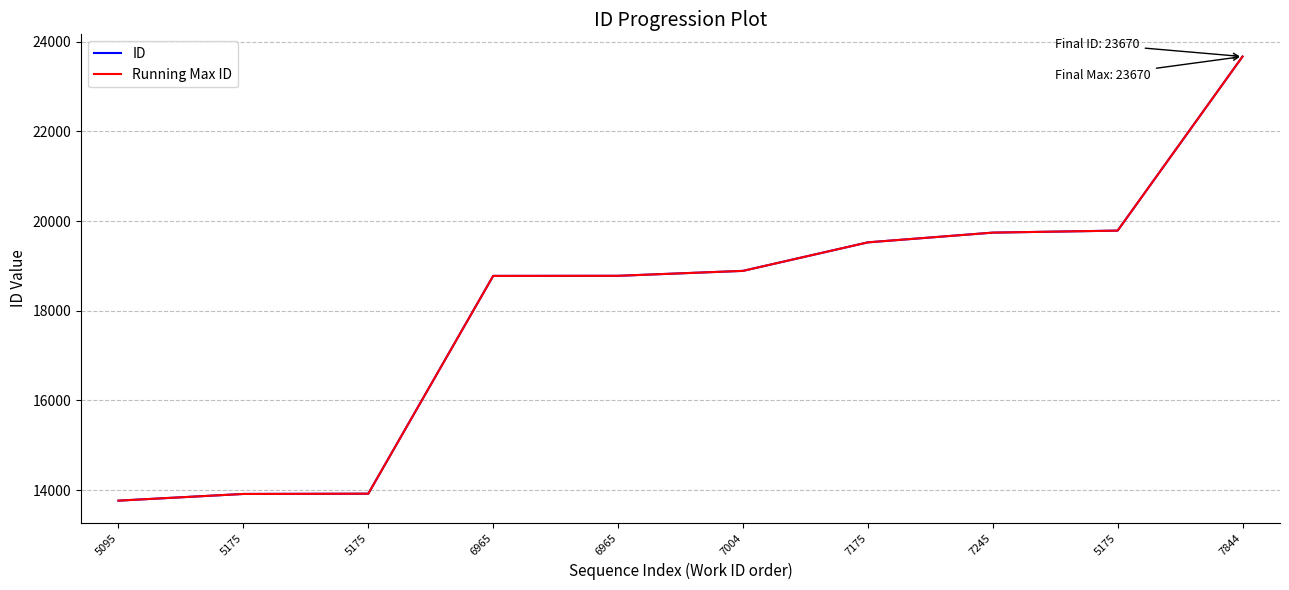

Does the chart display data point markers on the line(s)?

No